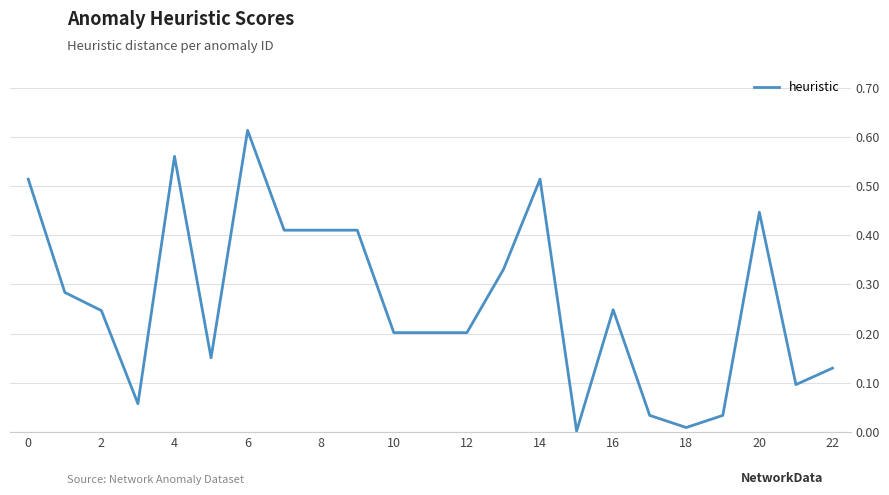

Which category has the highest value across all series?

6